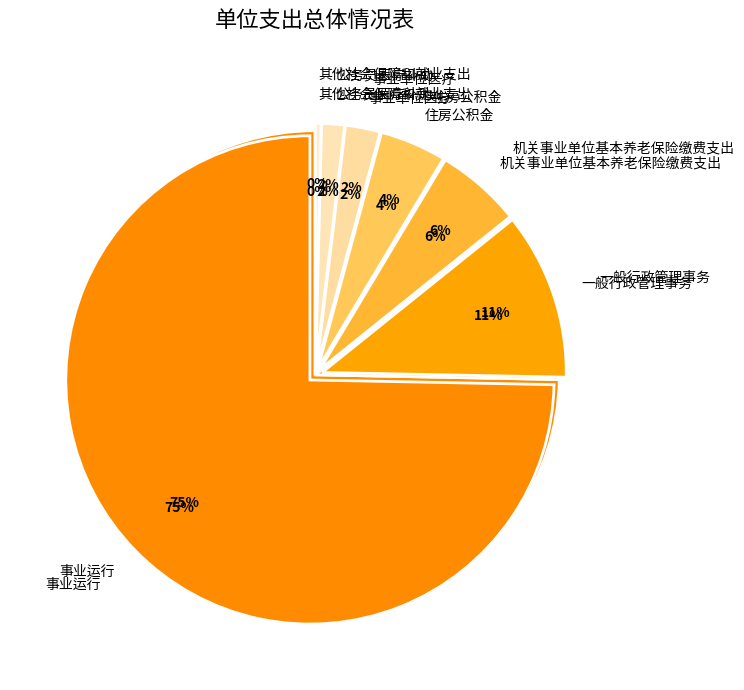

Does any single category account for the majority?

Yes